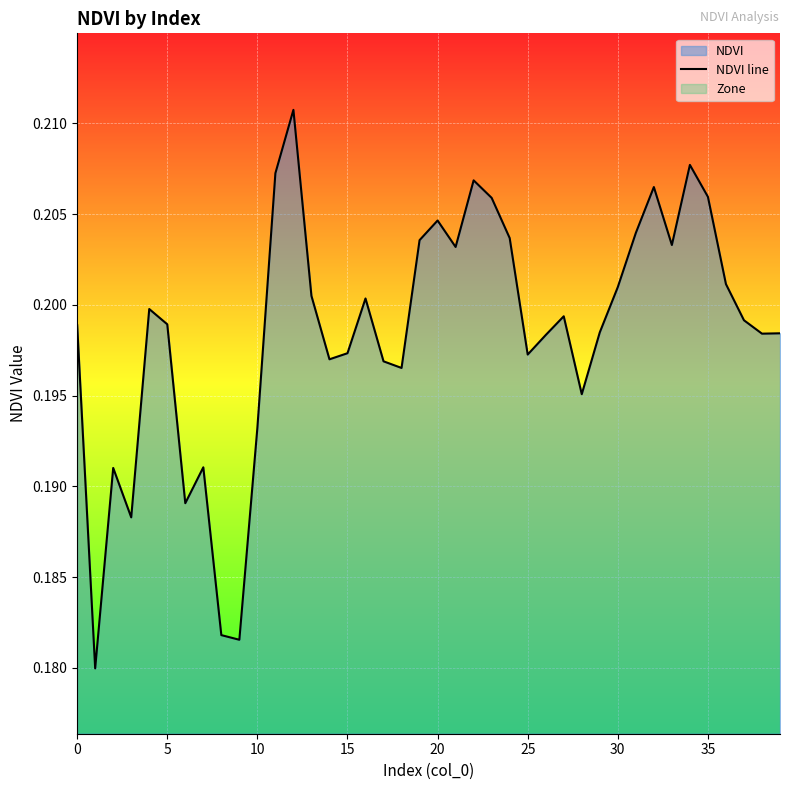

Reading left to right, extract all data points from this chart.

0.2	0.2	0.2	0.2	0.2	0.2	0.2	0.2	0.2	0.2	0.2	0.2	0.2	0.2	0.2	0.2	0.2	0.2	0.2	0.2	0.2	0.2	0.2	0.2	0.2	0.2	0.2	0.2	0.2	0.2	0.2	0.2	0.2	0.2	0.2	0.2	0.2	0.2	0.2	0.2